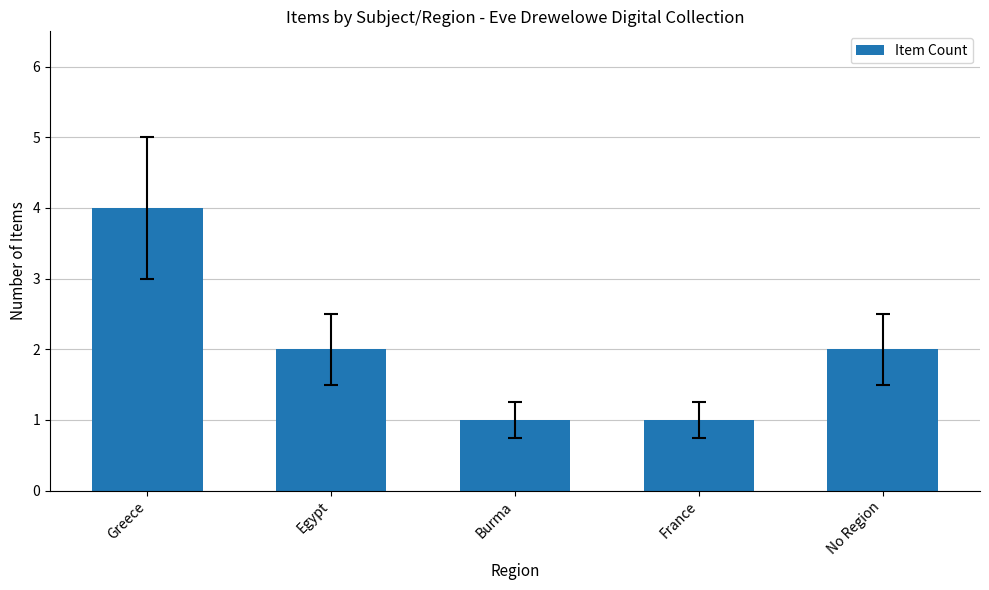

At which category does the chart reach its peak across all series?

Greece